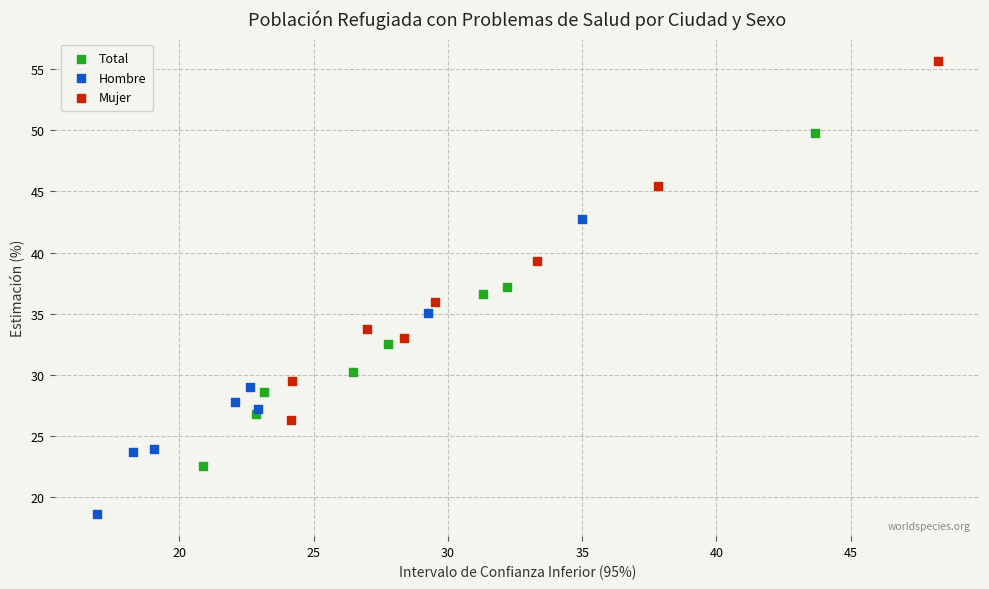

Which series contains the highest Y value?

Mujer